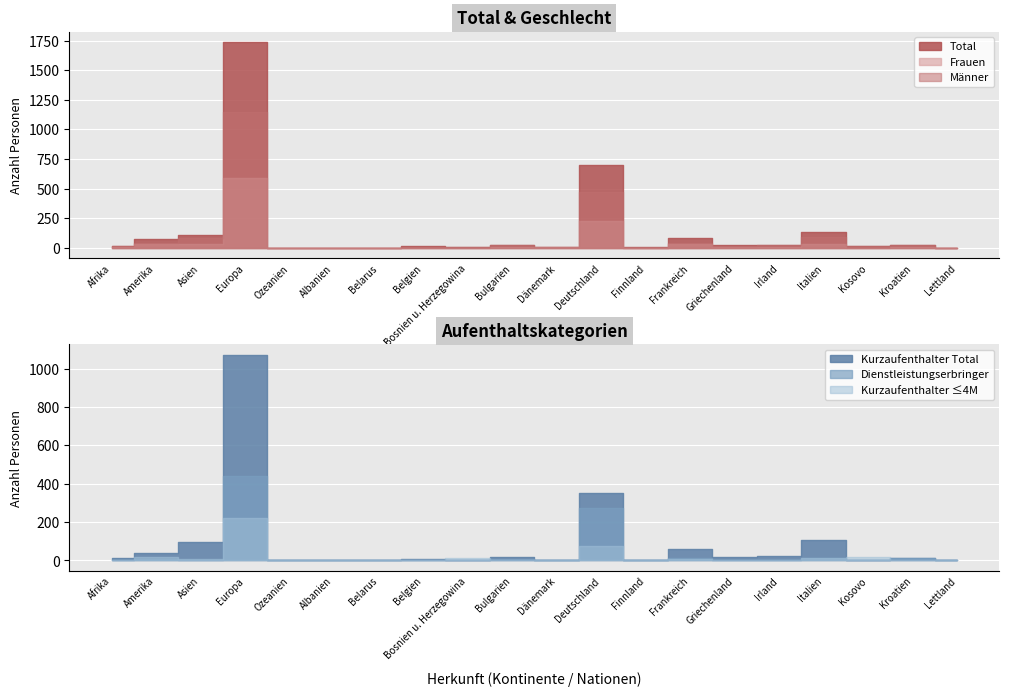

Between which two adjacent categories do Männer and Kurzaufenthalter Total first intersect?

Amerika and Asien